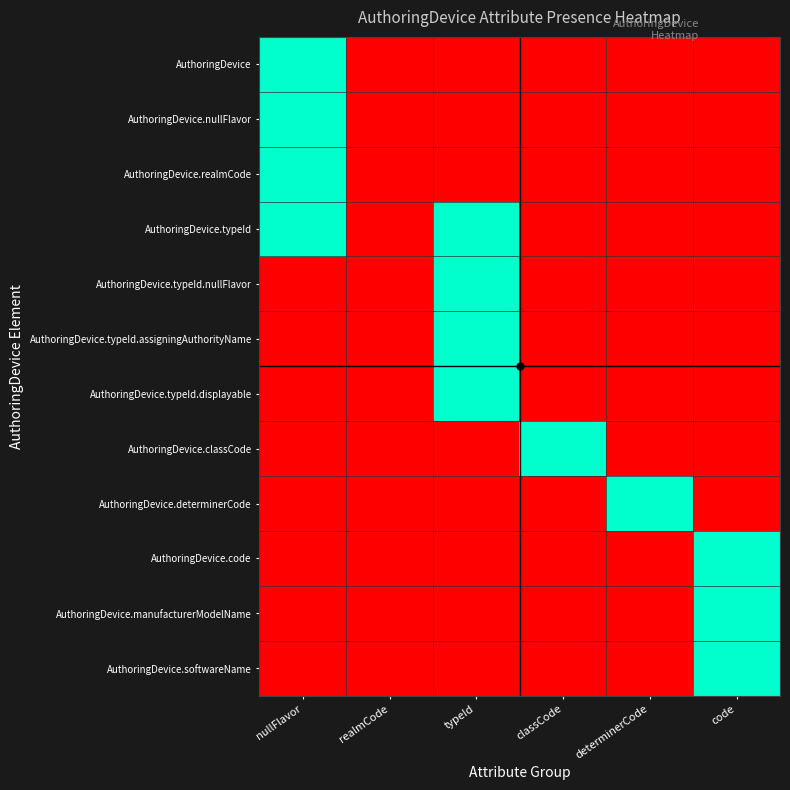

Reading left to right, transcribe all the data shown in this chart.

AuthoringDevice: nullFlavor=1	realmCode=0	typeId=0	classCode=0	determinerCode=0	code=0
AuthoringDevice.nullFlavor: nullFlavor=1	realmCode=0	typeId=0	classCode=0	determinerCode=0	code=0
AuthoringDevice.realmCode: nullFlavor=1	realmCode=0	typeId=0	classCode=0	determinerCode=0	code=0
AuthoringDevice.typeId: nullFlavor=1	realmCode=0	typeId=1	classCode=0	determinerCode=0	code=0
AuthoringDevice.typeId.nullFlavor: nullFlavor=0	realmCode=0	typeId=1	classCode=0	determinerCode=0	code=0
AuthoringDevice.typeId.assigningAuthorityName: nullFlavor=0	realmCode=0	typeId=1	classCode=0	determinerCode=0	code=0
AuthoringDevice.typeId.displayable: nullFlavor=0	realmCode=0	typeId=1	classCode=0	determinerCode=0	code=0
AuthoringDevice.classCode: nullFlavor=0	realmCode=0	typeId=0	classCode=1	determinerCode=0	code=0
AuthoringDevice.determinerCode: nullFlavor=0	realmCode=0	typeId=0	classCode=0	determinerCode=1	code=0
AuthoringDevice.code: nullFlavor=0	realmCode=0	typeId=0	classCode=0	determinerCode=0	code=1
AuthoringDevice.manufacturerModelName: nullFlavor=0	realmCode=0	typeId=0	classCode=0	determinerCode=0	code=1
AuthoringDevice.softwareName: nullFlavor=0	realmCode=0	typeId=0	classCode=0	determinerCode=0	code=1